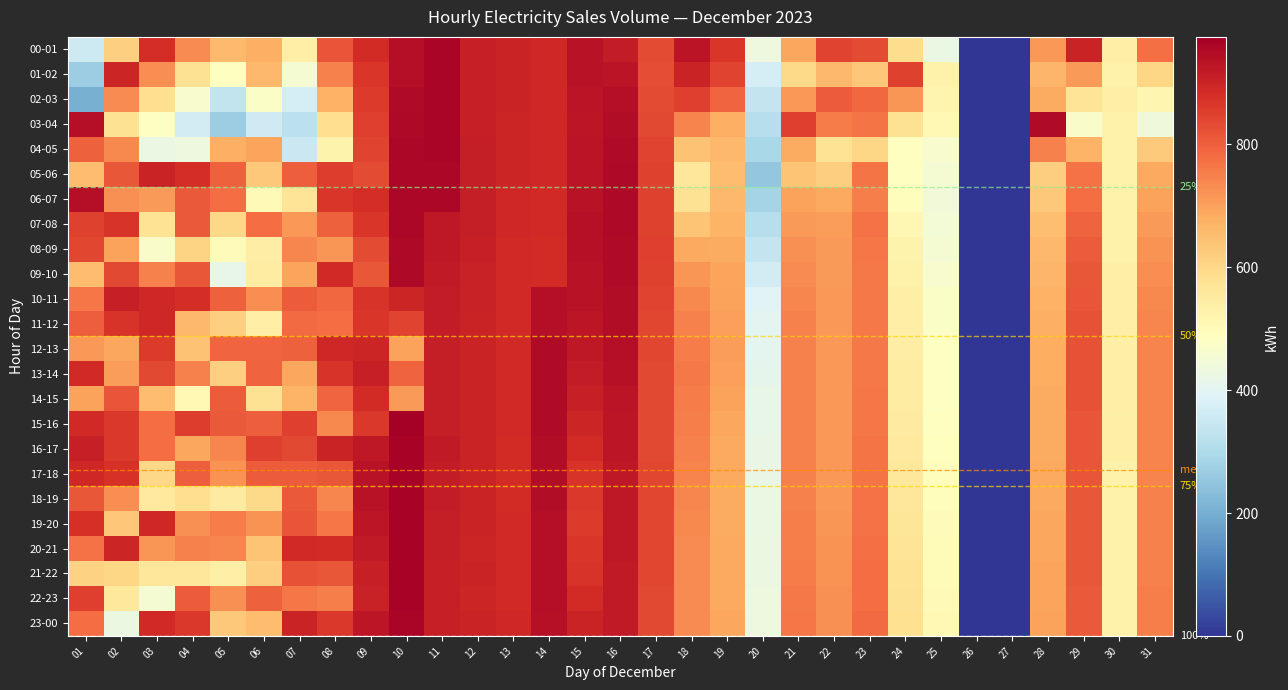

Is it true that 10-11 equals 518 at 02?

False